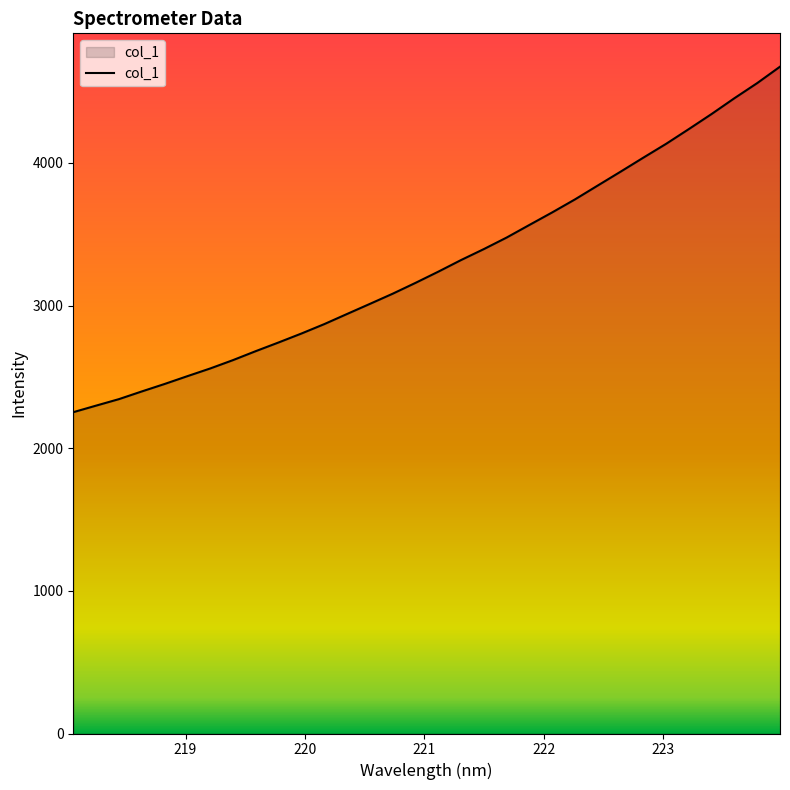

What is the difference between the maximum and minimum values?

2422.3